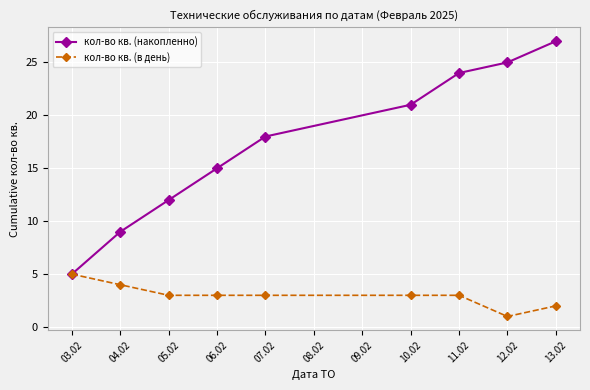

Does the chart have visible grid lines?

Yes